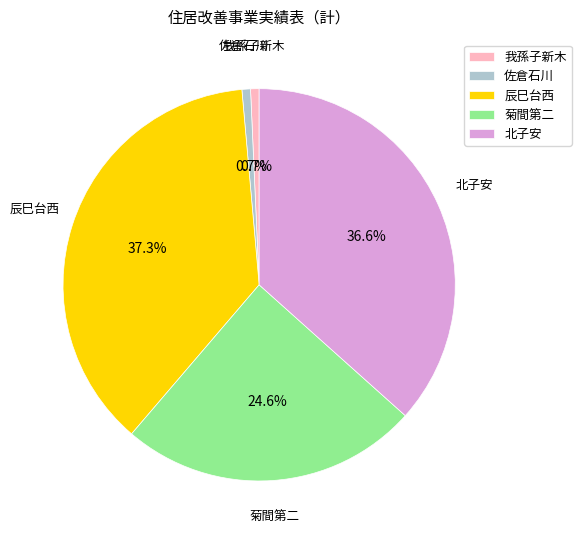

How many slices are in this pie chart?

5